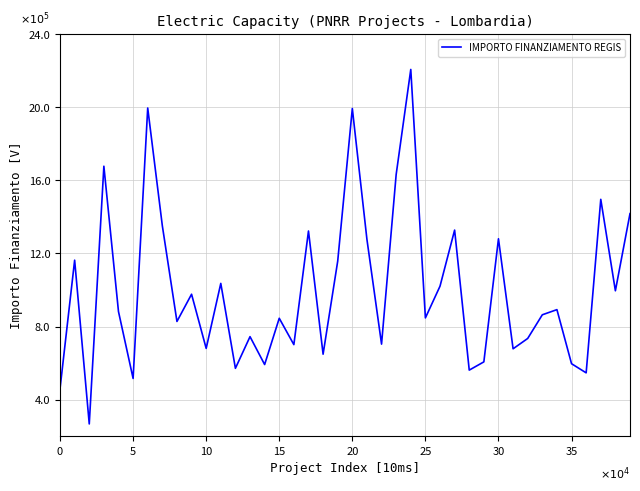

Is this an area chart (filled region under the line)?

No